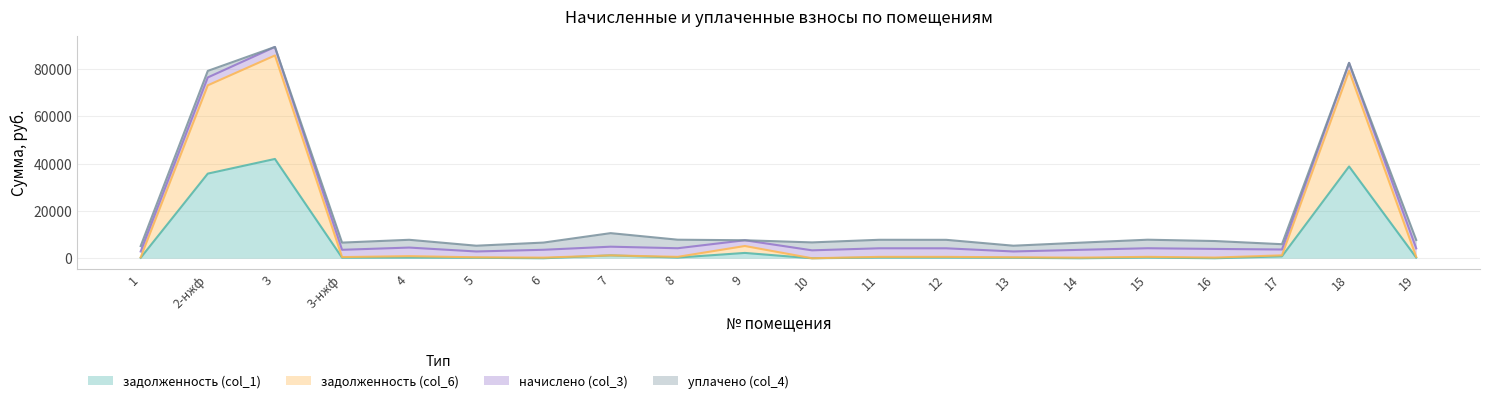

Rank the categories by задолженность (col_6) value from highest to lowest.

3, 18, 2-нжф, 9, 17, 7, 4, 8, 15, 11, 12, 19, 3-нжф, 1, 5, 13, 16, 6, 14, 10